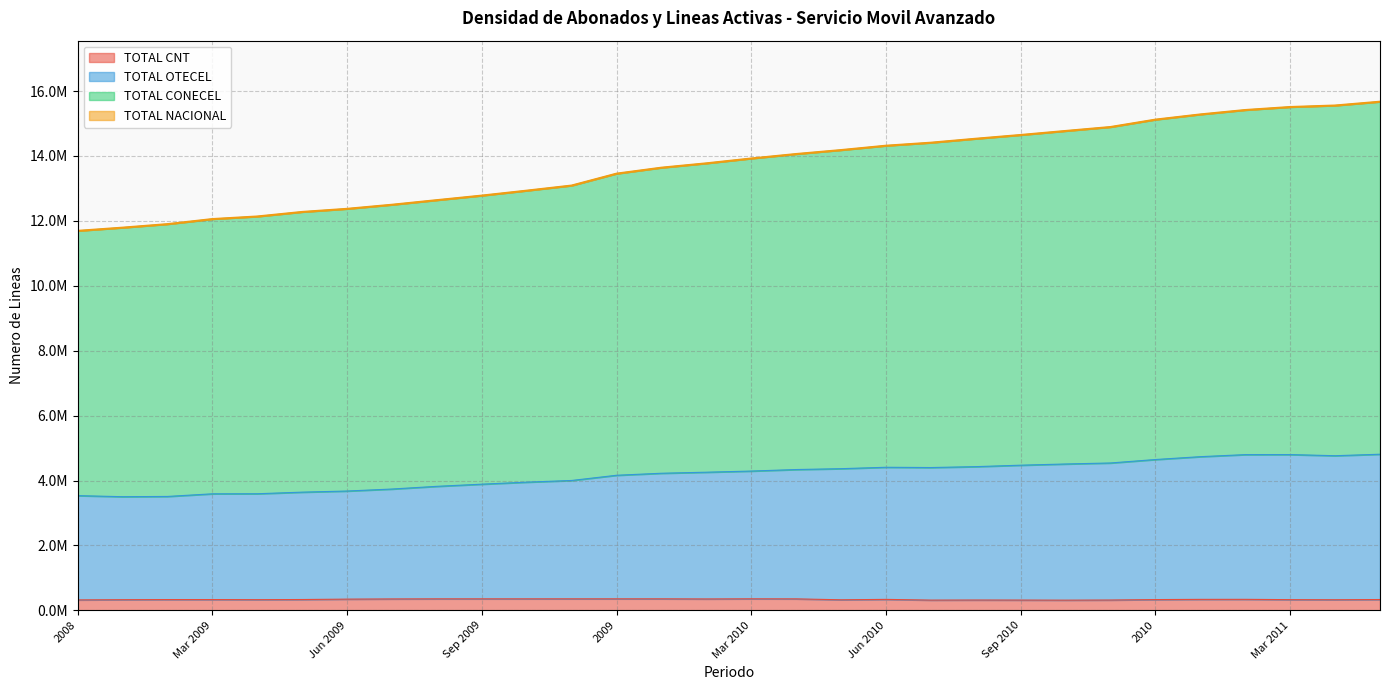

At how many categories does at least one series exceed 1644047?

30